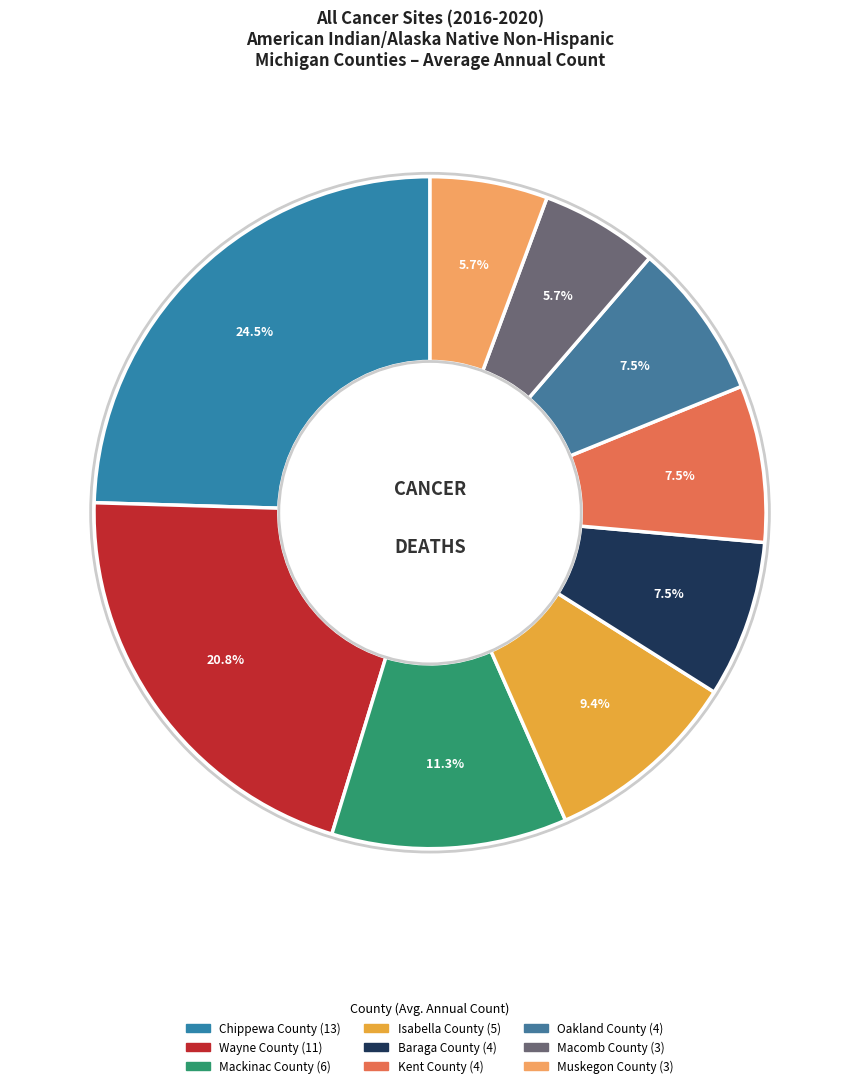

To the nearest percent, what is the difference between the Muskegon County and Oakland County slice percentages?

2%